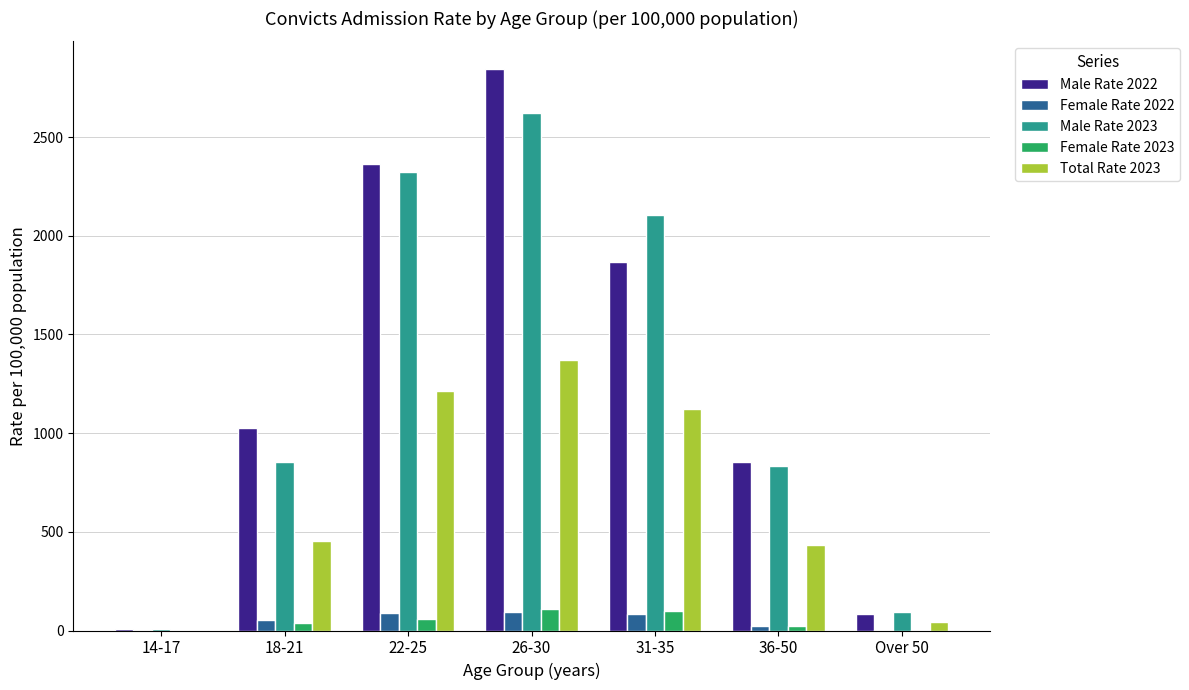

Read the Female Rate 2023 value at 36-50.

23.9